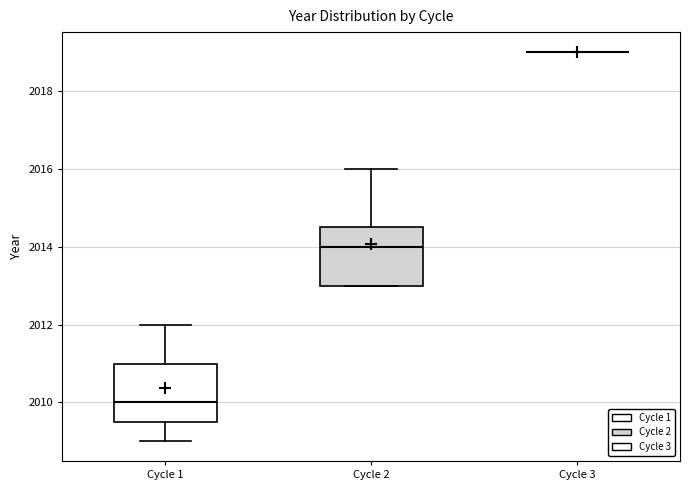

Reading left to right, read every box against the y-axis: the position of its median line, the range the box covers, and the ends of its whiskers. The values are not printed on the chart, so give them approximately, as read against the axis.

Cycle 1: median 2010.0, box 2009.6 to 2011.0, whiskers 2009.0 to 2012.0
Cycle 2: median 2014.0, box 2013.0 to 2014.6, whiskers 2013.0 to 2016.0
Cycle 3: box collapsed to a line at 2019.0, whiskers 2019.0 to 2019.0